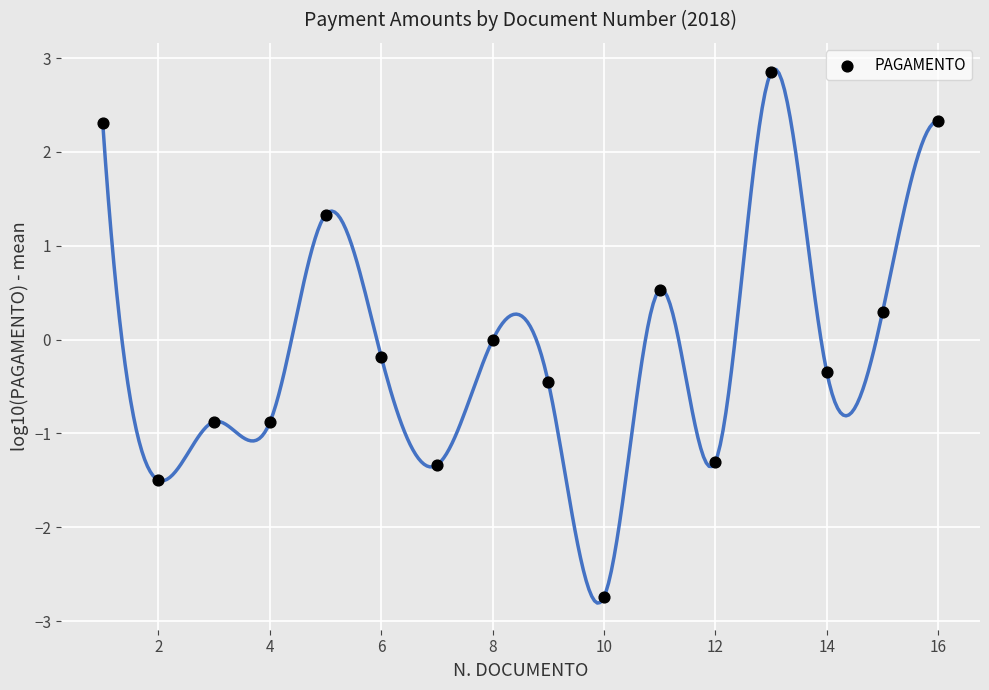

What is the range of X values (max minus min)?

15.0